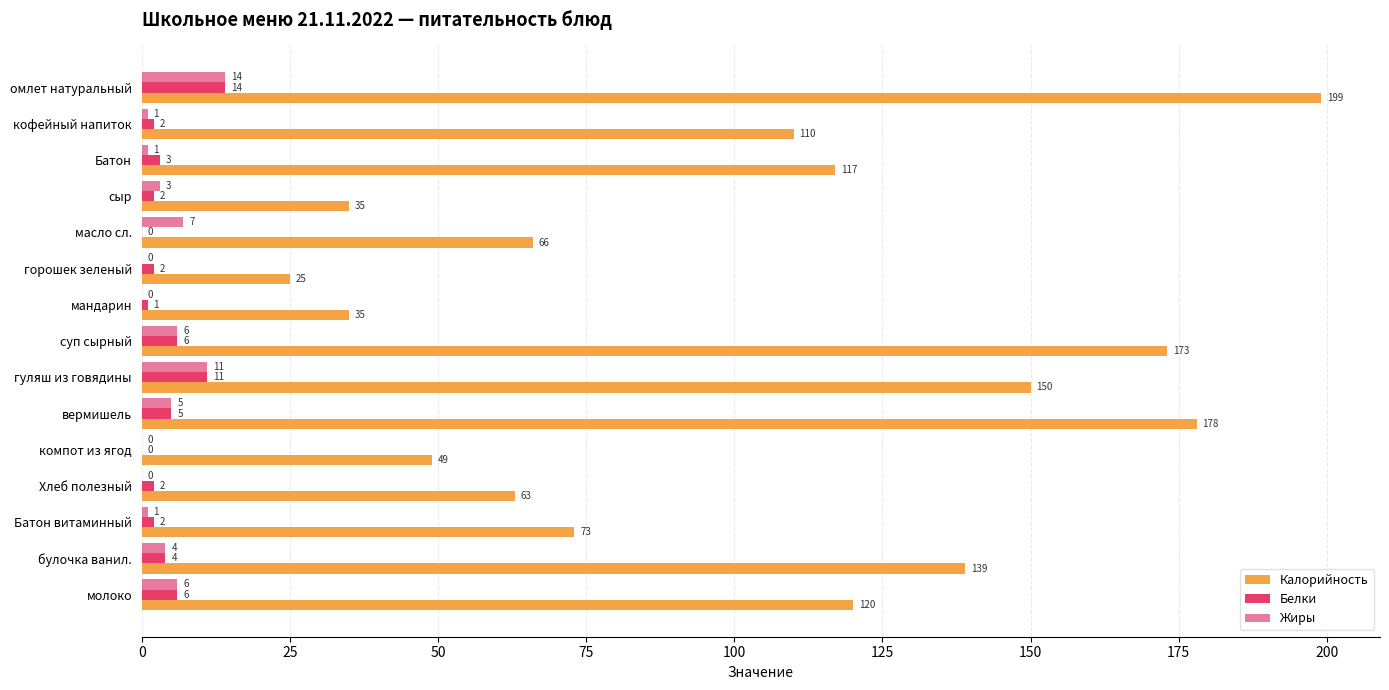

How many distinct data groups are displayed?

3